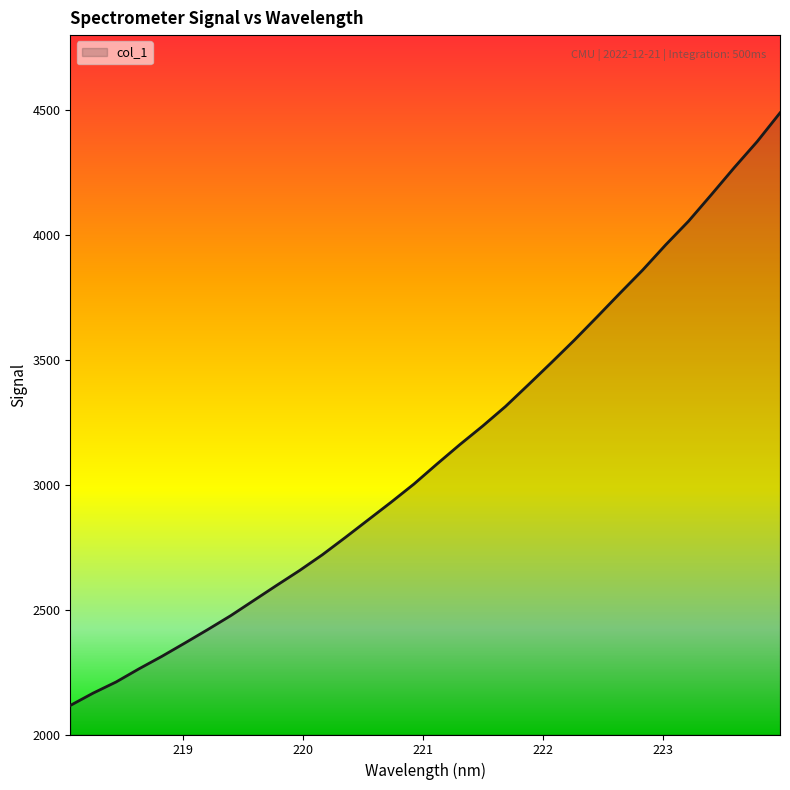

What is the greatest value displayed?

4488.7